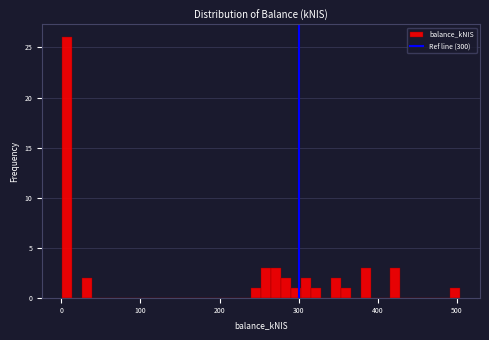

Around what value on the x-axis is the tallest bar? Give the approximate position of its centre, as read against the axis.

10